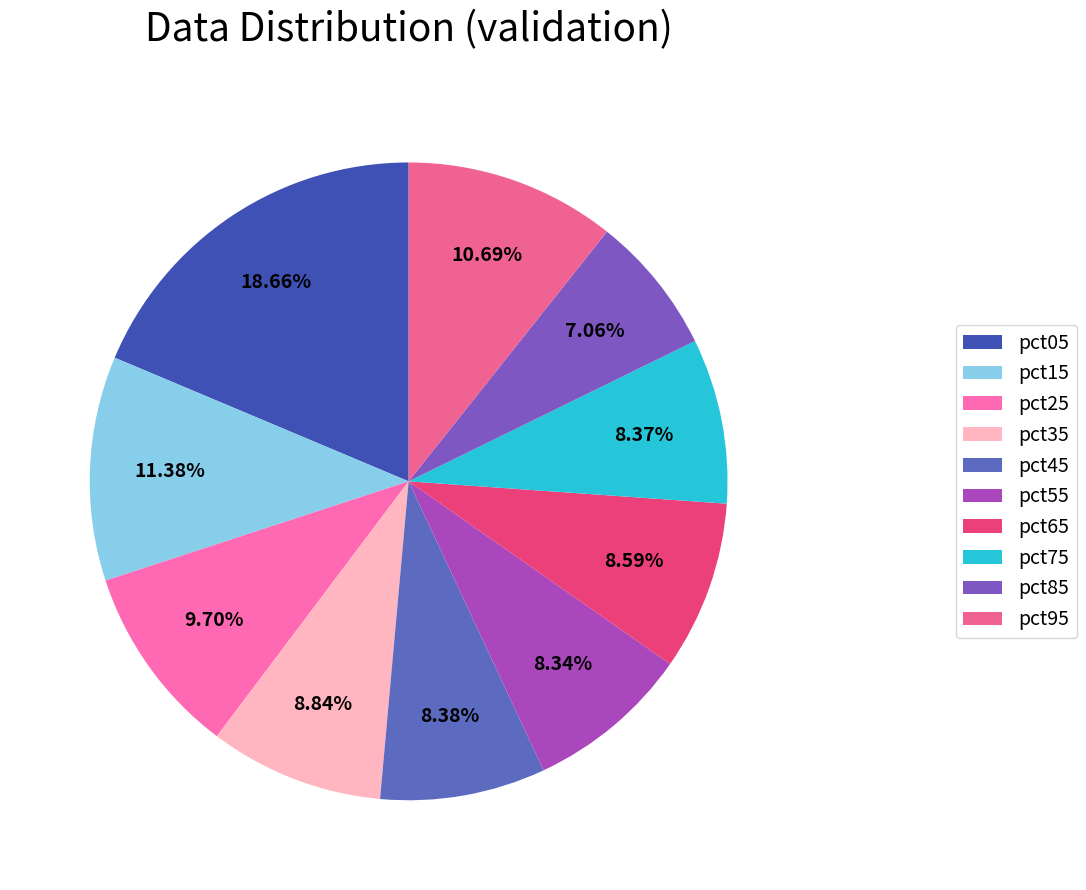

True or false: pct25 accounts for 10% of the total.

True